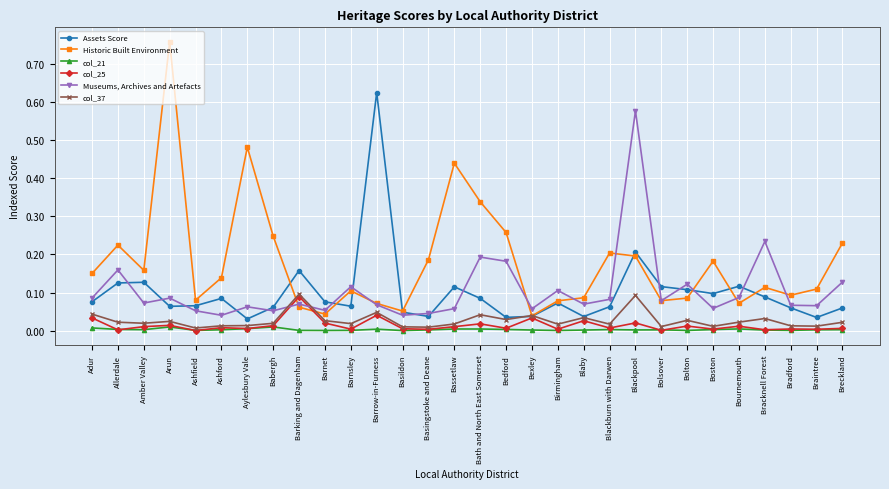

Which series has the widest spread of values?

Historic Built Environment